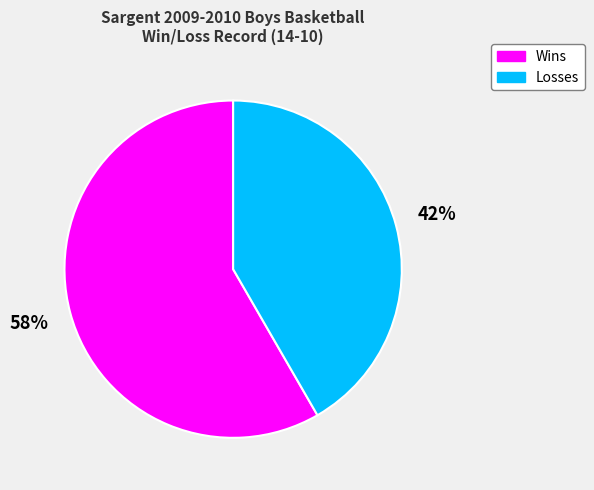

The Wins slice represents 58% of the pie. True or false?

True